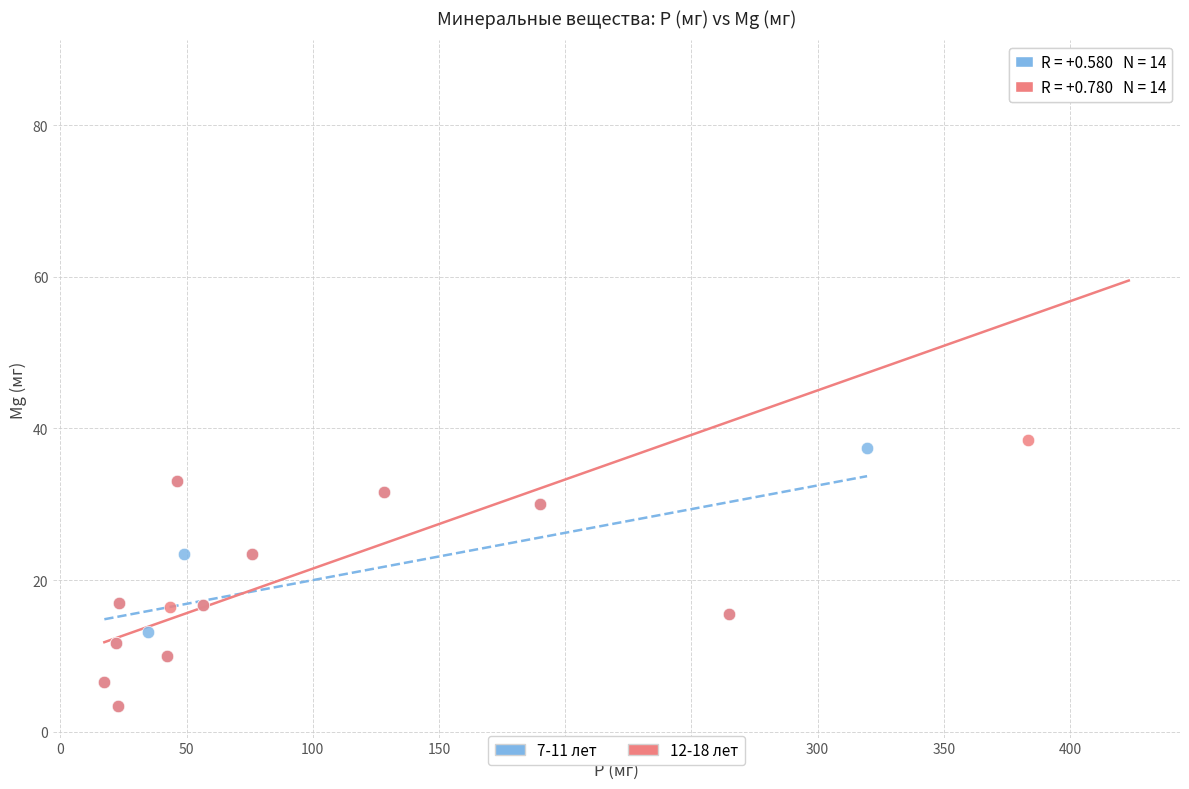

Which series reaches the maximum Y coordinate?

12-18 лет